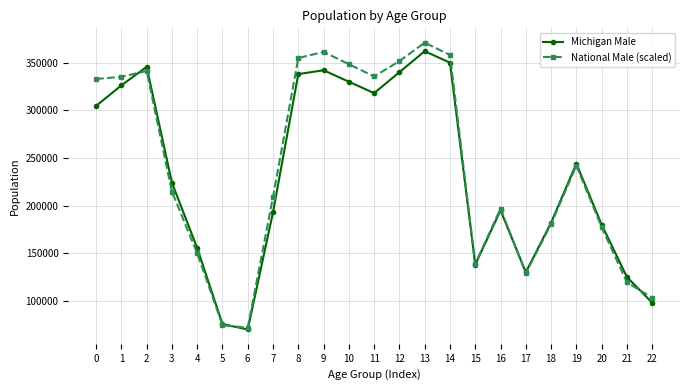

What are all the series names shown in the legend?

Michigan Male, National Male (scaled)